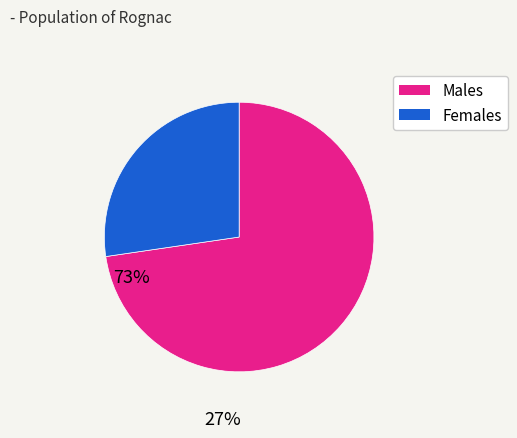

Is there any slice that represents more than half of the pie?

Yes